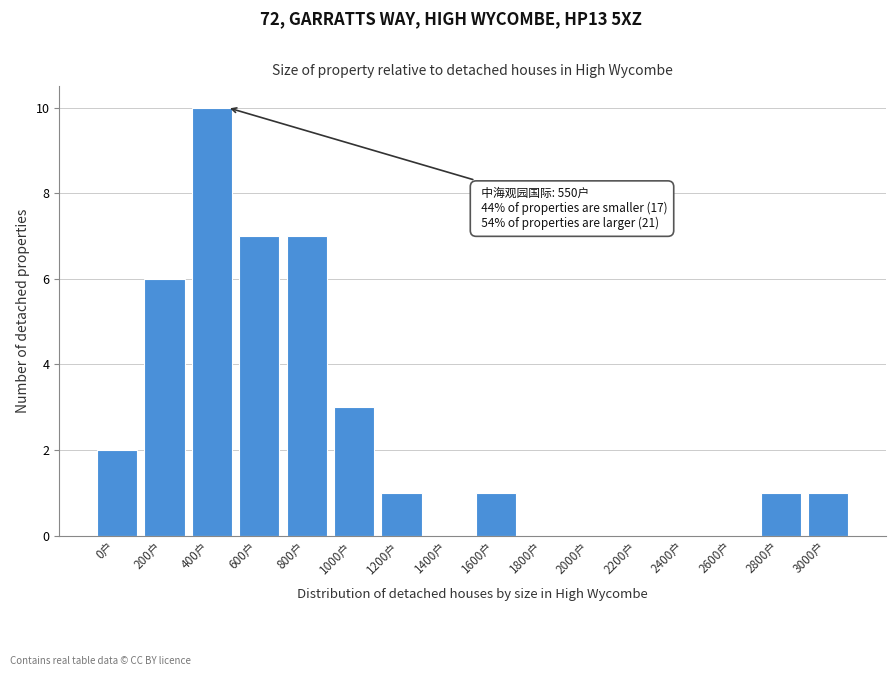

Reading right to left, transcribe all the data shown in this chart.

3000户=1	2800户=1	2600户=0	2400户=0	2200户=0	2000户=0	1800户=0	1600户=1	1400户=0	1200户=1	1000户=3	800户=7	600户=7	400户=10	200户=6	0户=2